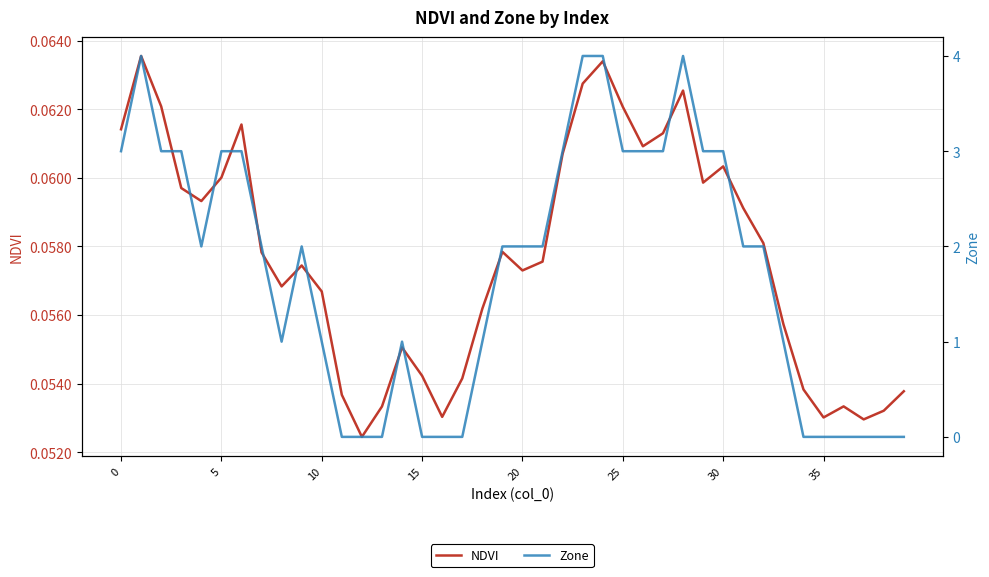

The NDVI series shows 0.0 at 10. True or false?

False